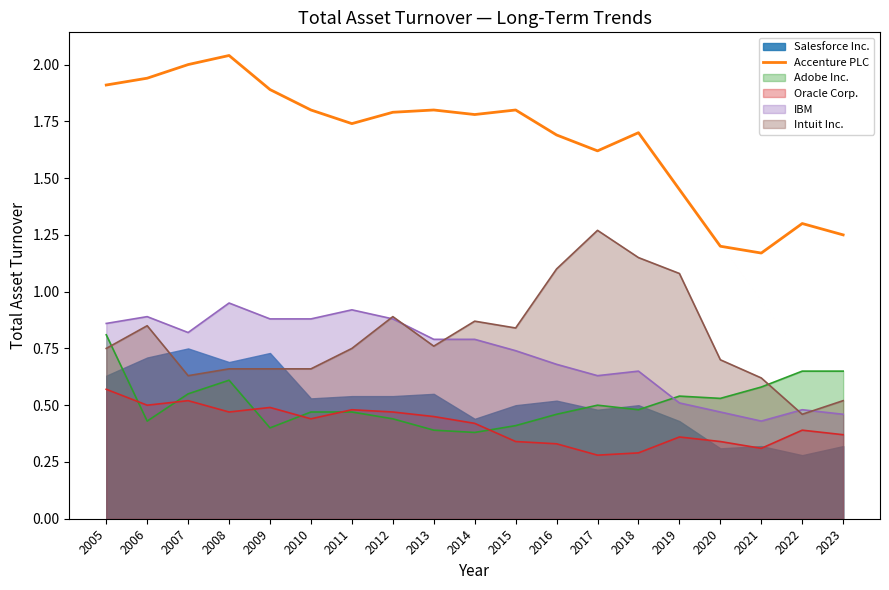

Does the chart have visible grid lines?

No